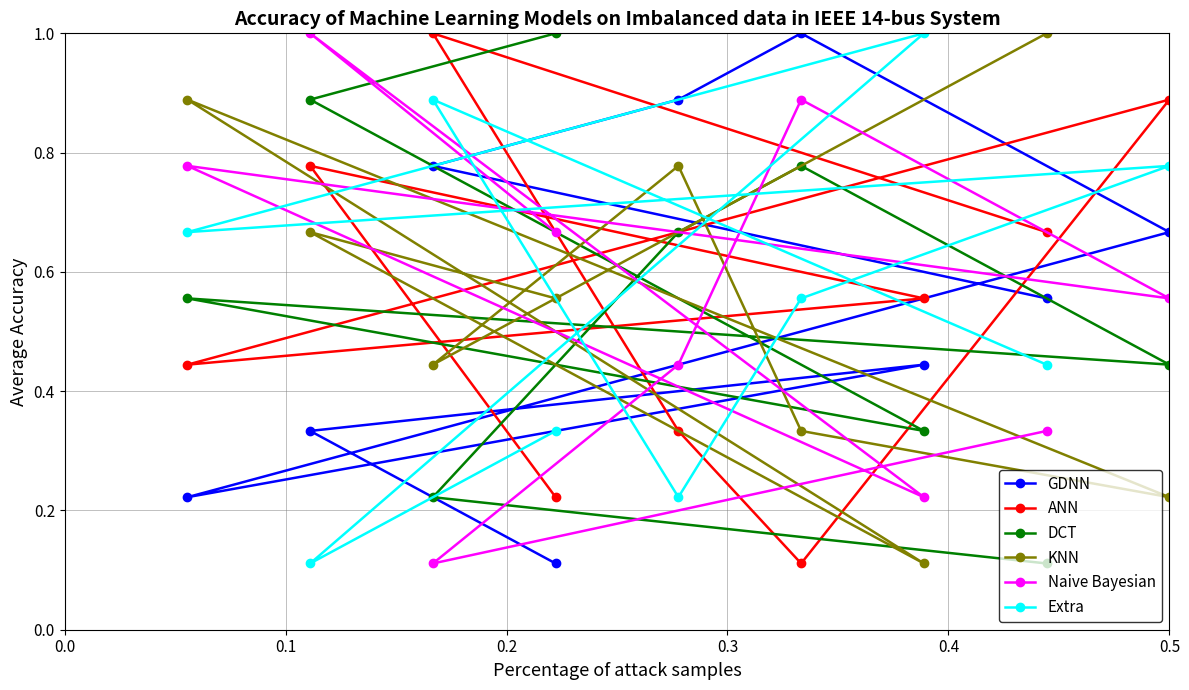

In ANN, how many points are lower than both neighbors (excluding endpoints)?

2